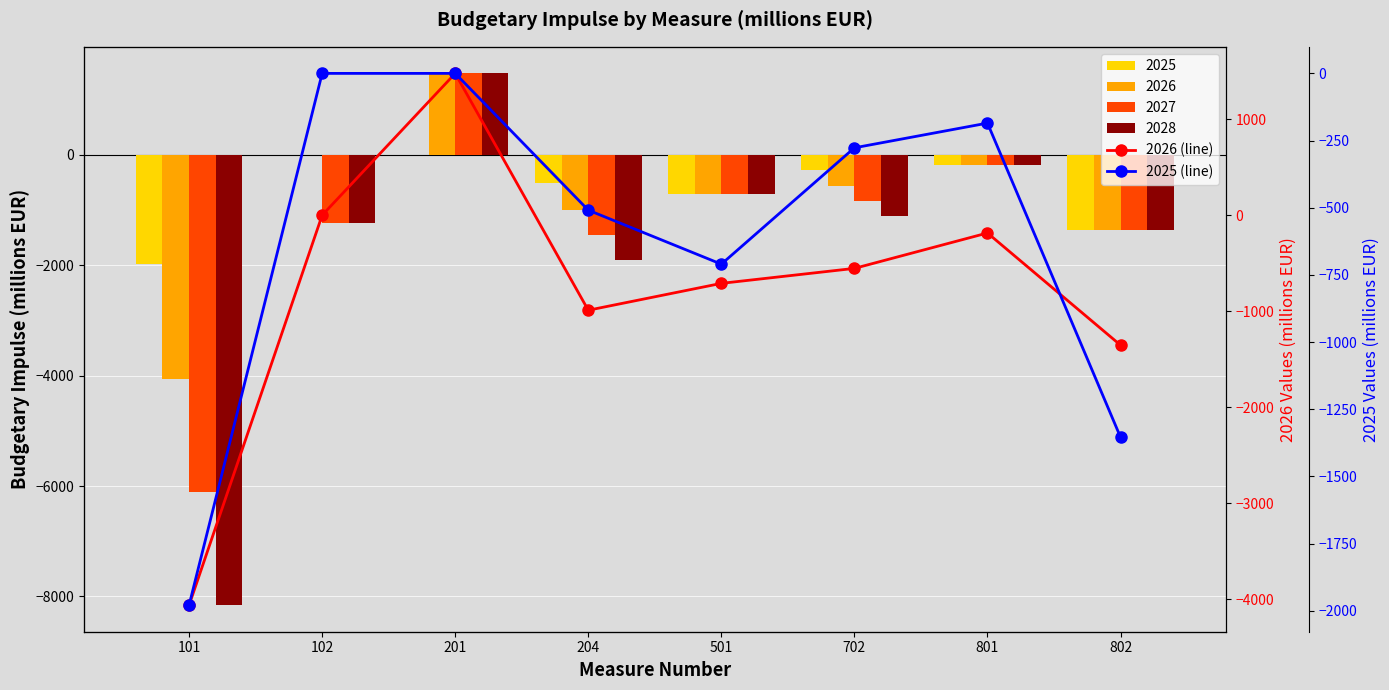

Which series has the largest range (max minus min)?

2026 (line)